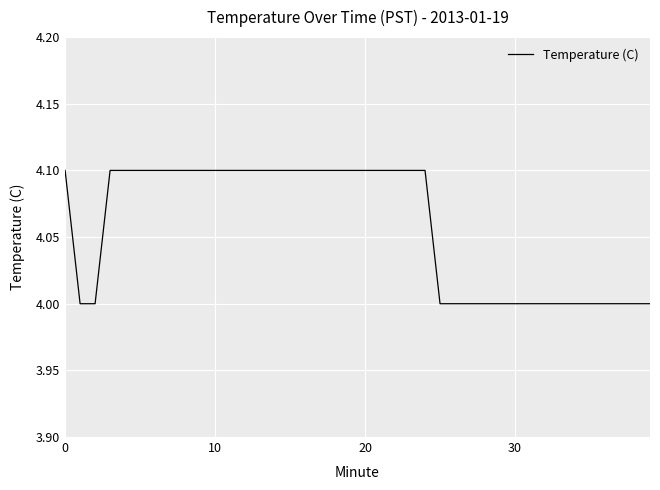

What is the difference between the maximum and minimum values?

0.1